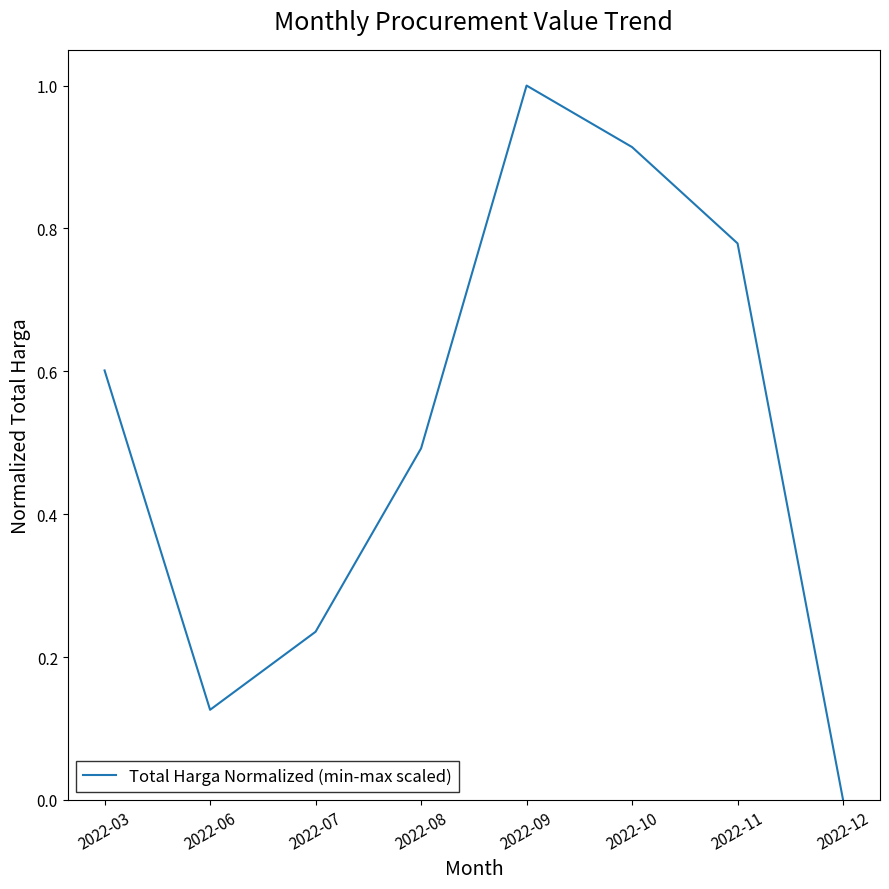

The chart shows a value of 0.6 at 2022-03. True or false?

True